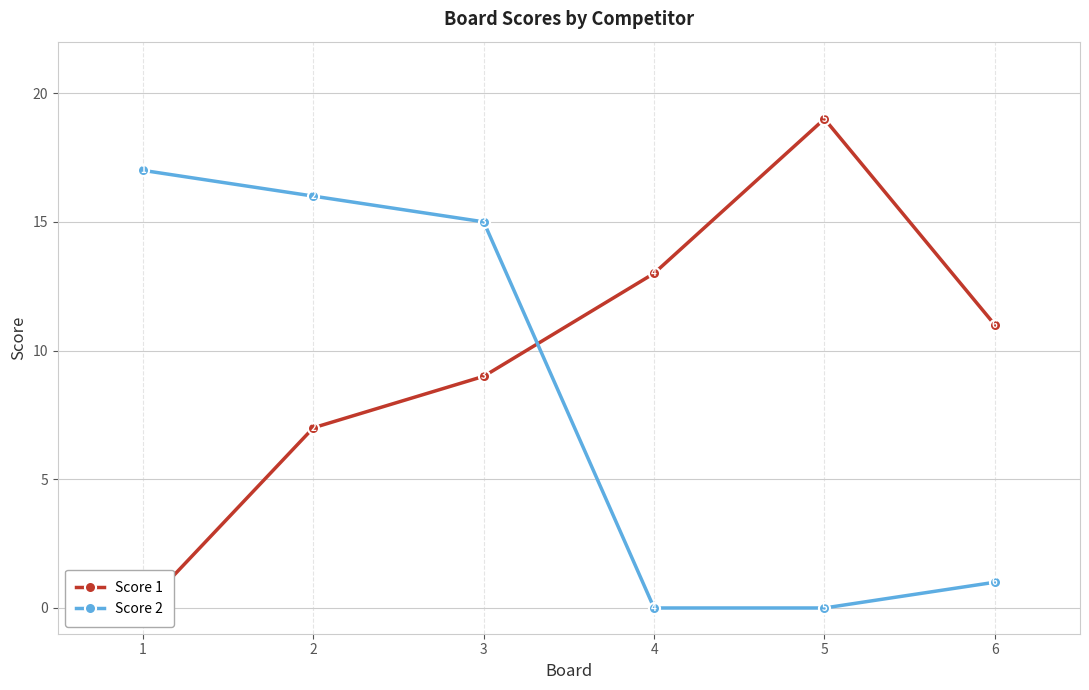

Which label corresponds to the largest value in the chart?

5